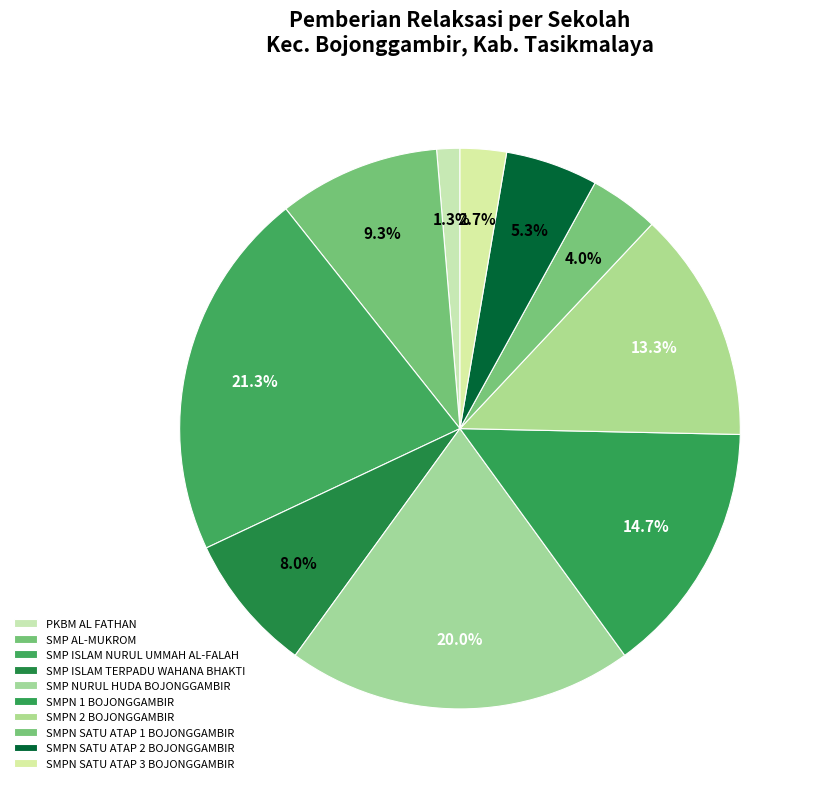

How many segments does this pie chart have?

10